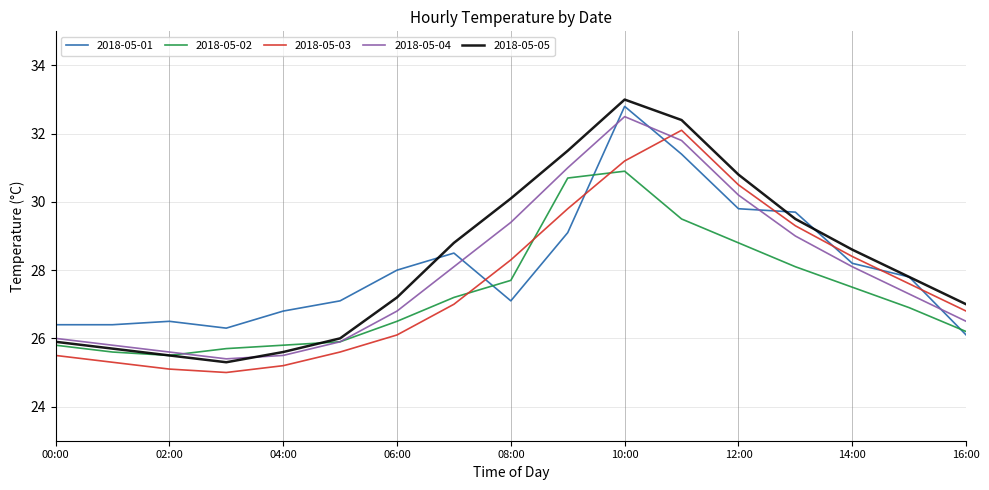

Does the chart display data point markers on the line(s)?

No